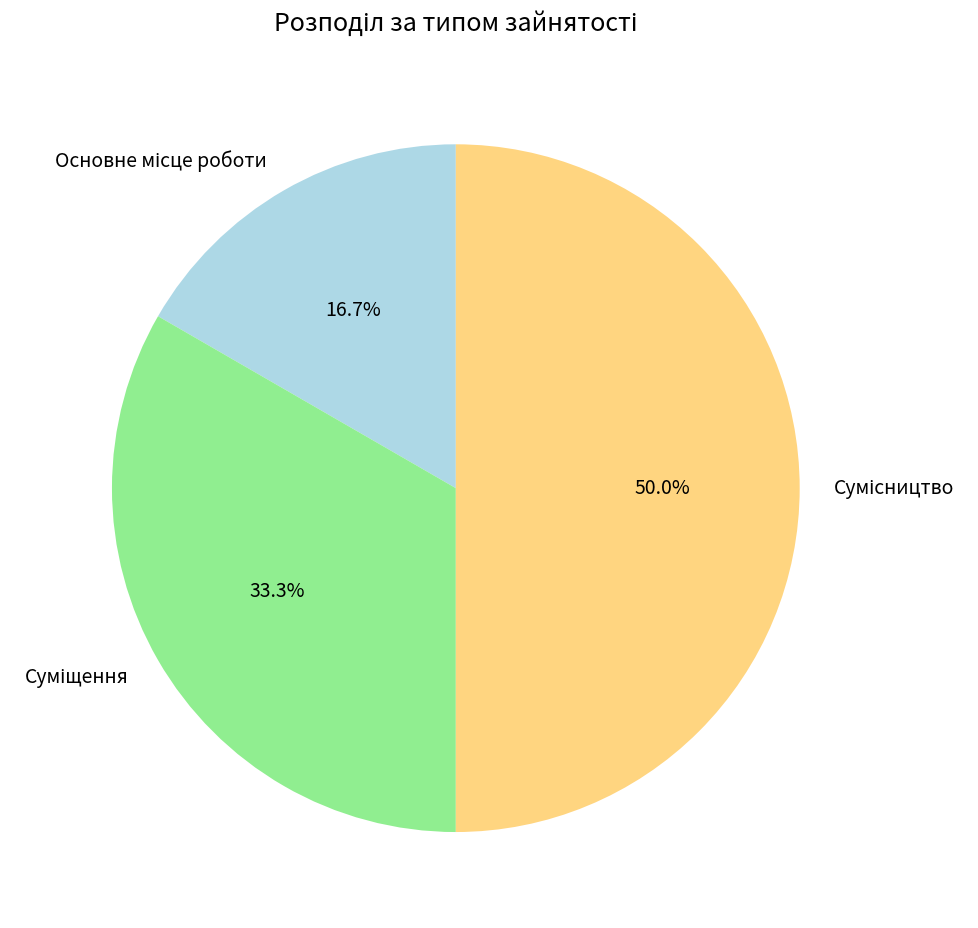

Combined, what portion of the pie is Суміщення and Основне місце роботи?

50.0%